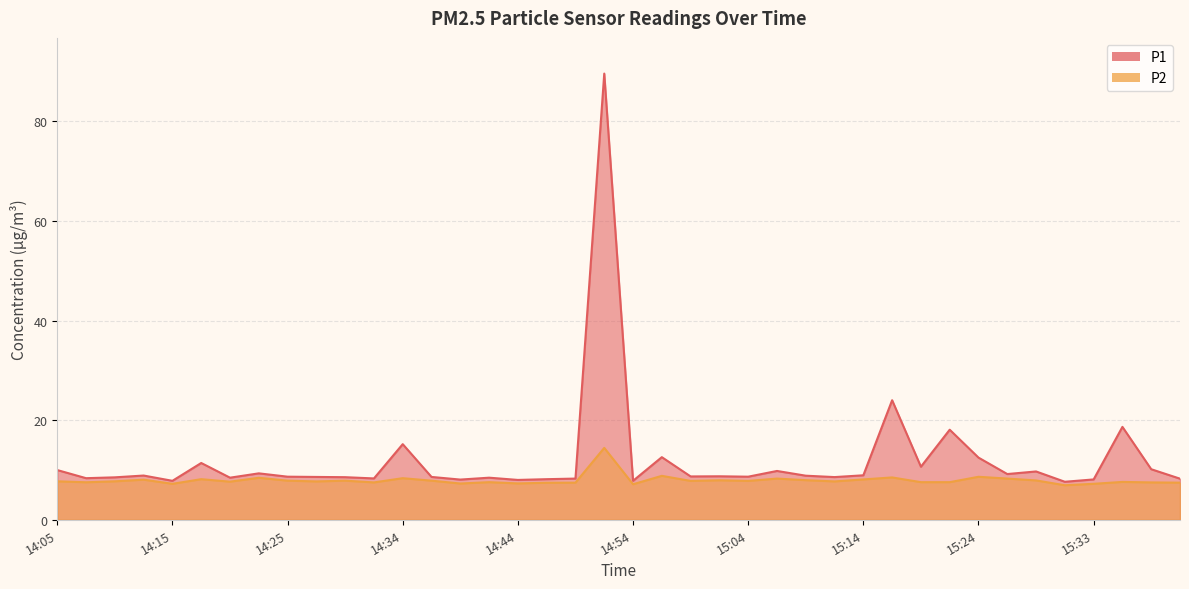

True or false: P2 and P1 cross at least once.

False